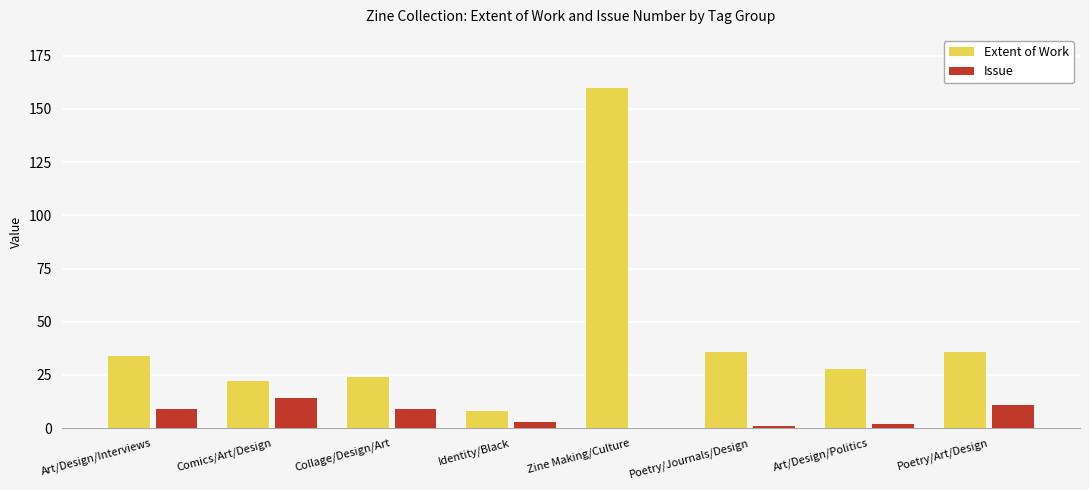

What is the greatest value displayed?

160